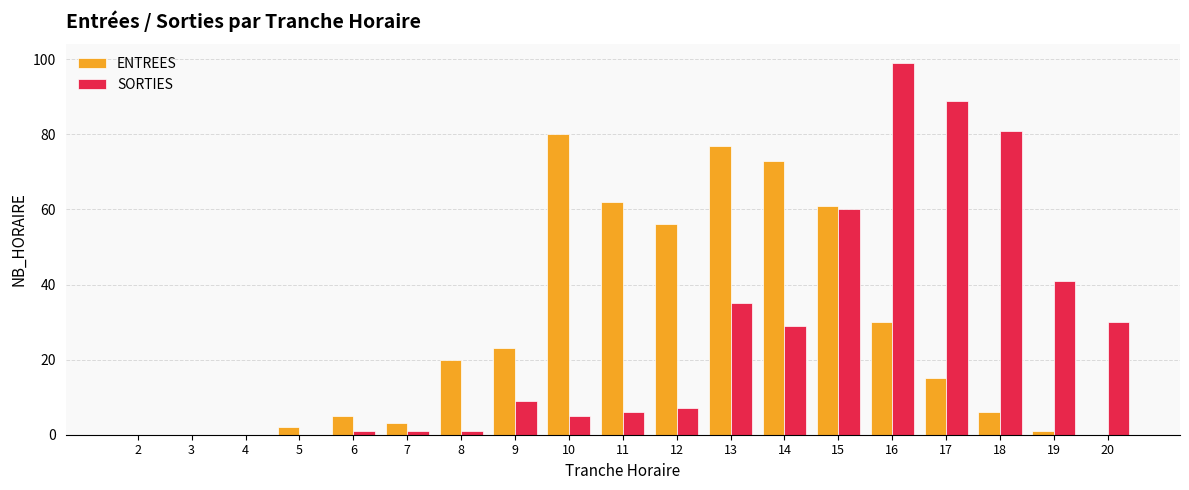

At which category is the sum across all series the highest?

16